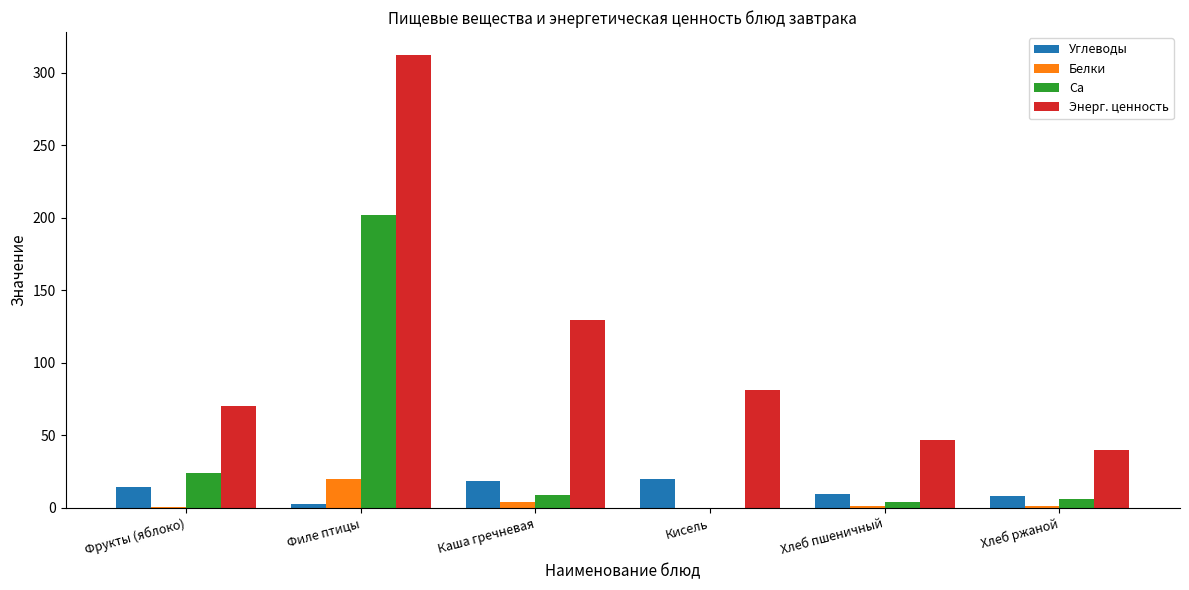

The value of Энерг. ценность at Каша гречневая is 129.5. True or false?

True